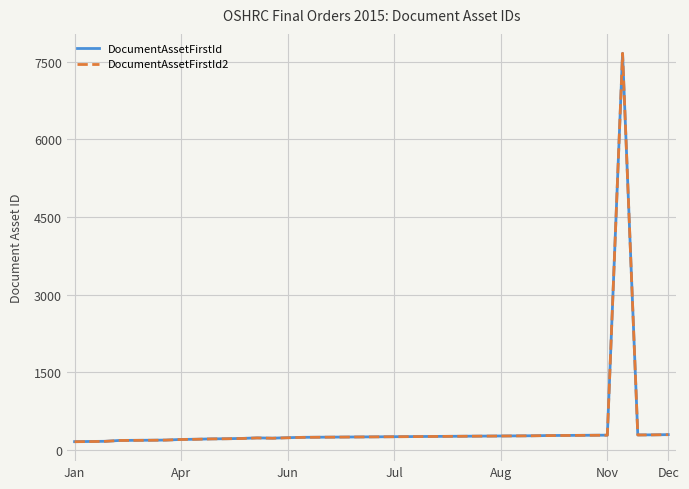

After their last crossing, which series has the higher values: DocumentAssetFirstId or DocumentAssetFirstId2?

DocumentAssetFirstId